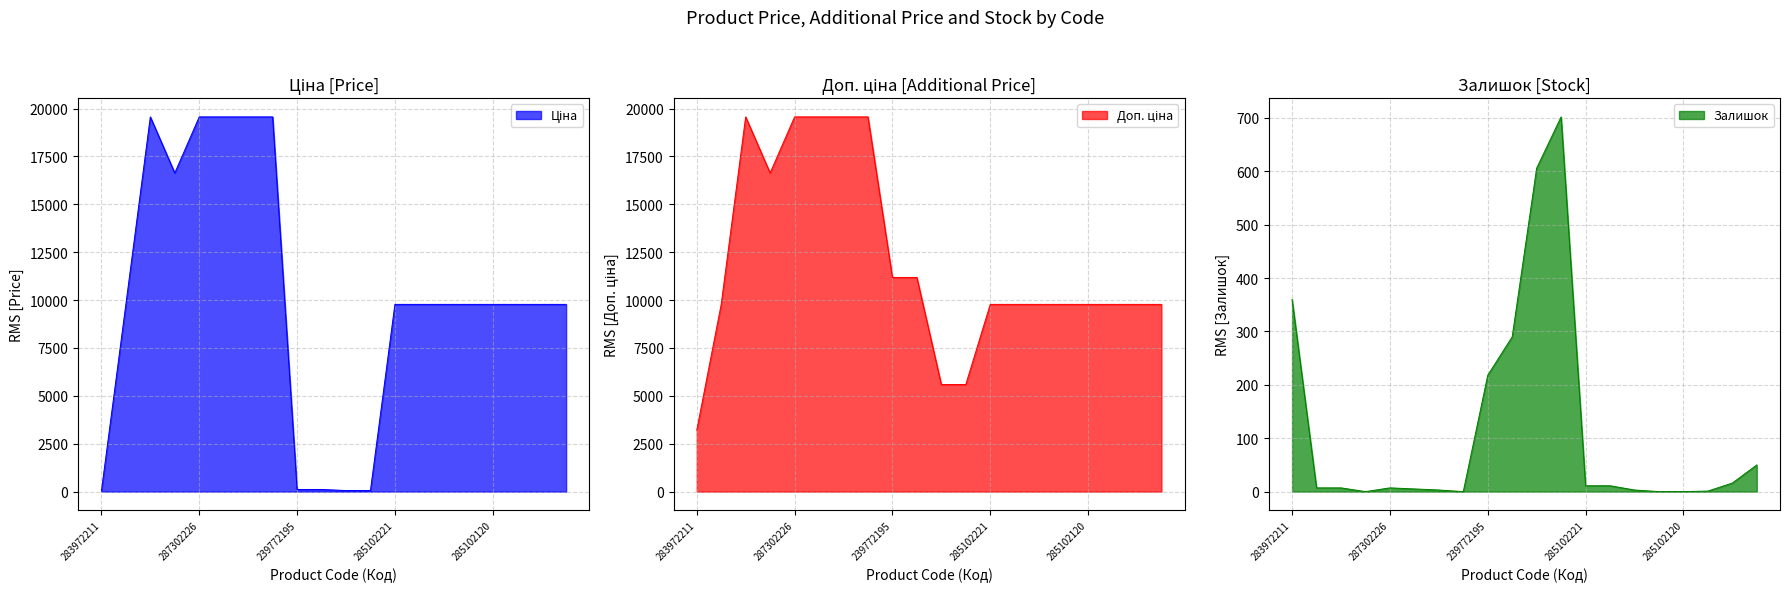

True or false: Залишок and Доп. ціна intersect in this chart.

False